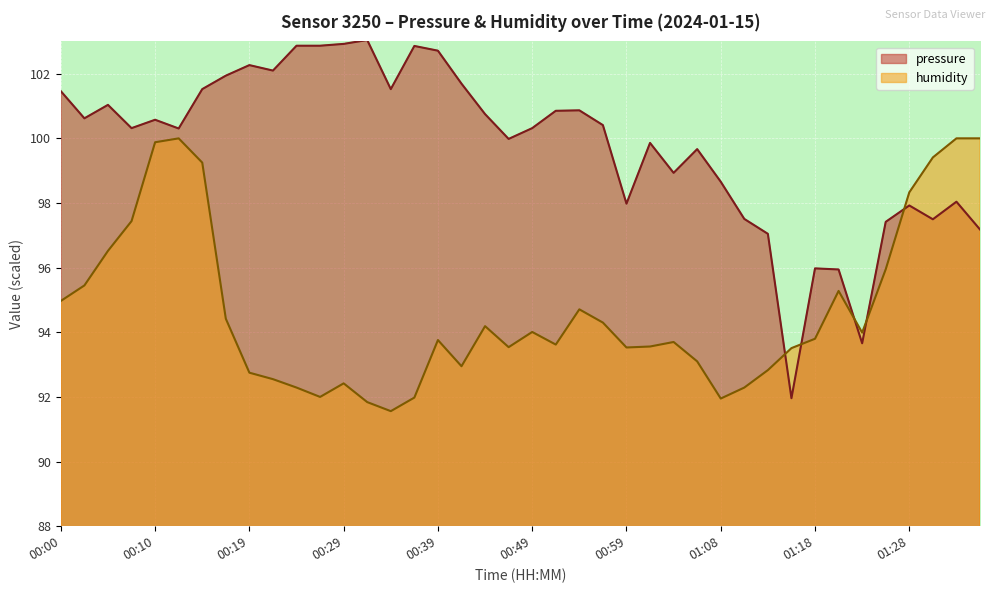

Between which two adjacent categories do pressure and humidity first intersect?

01:13 and 01:16